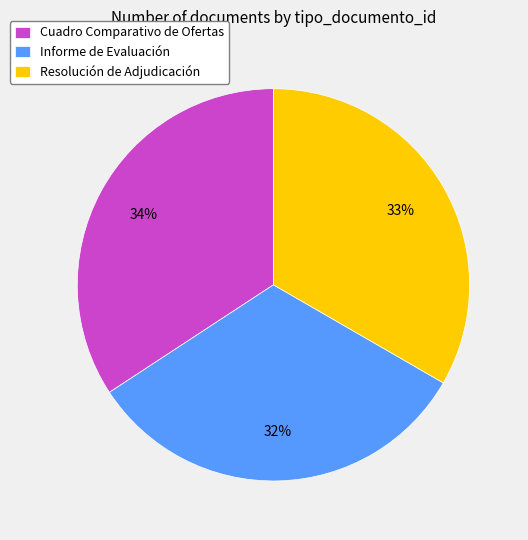

What is the largest slice in the pie chart?

Cuadro Comparativo de Ofertas